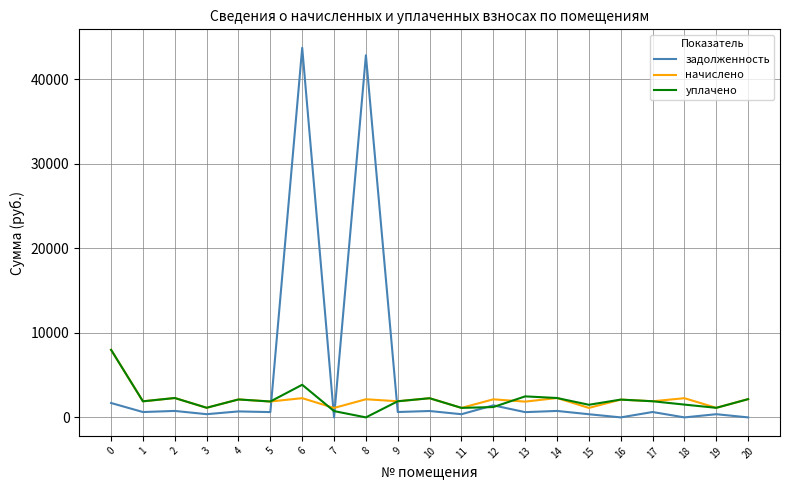

Which series has the widest spread of values?

задолженность